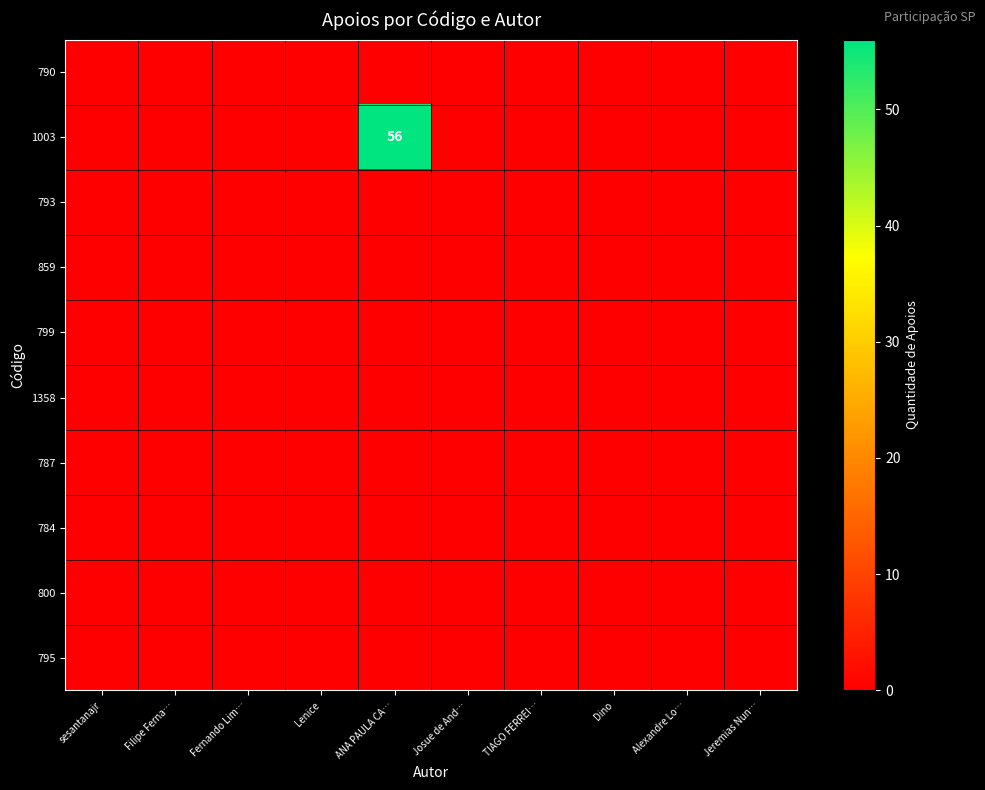

Which has a higher value, Filipe Ferna… or Jeremias Nun…?

Filipe Ferna…